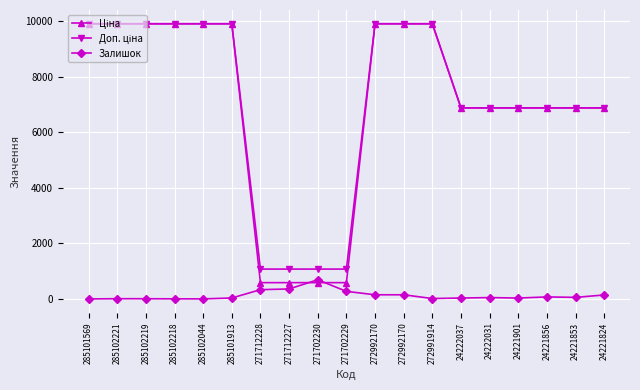

What is the label of the 13th point from the right?

271712228